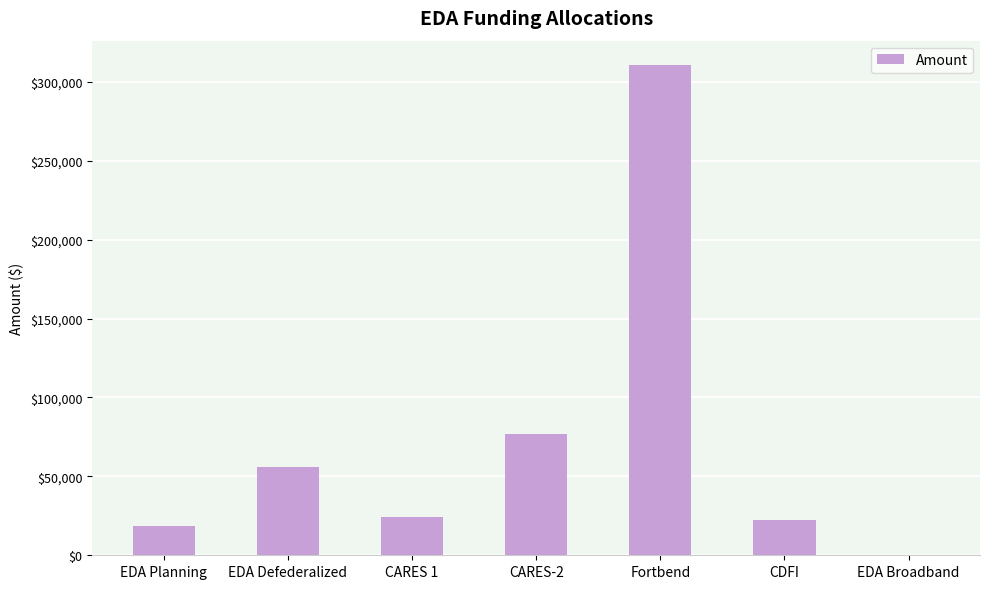

Reading right to left, list all the values displayed in this chart.

EDA Broadband=72.0	CDFI=22102.4	Fortbend=310497.5	CARES-2=76550.2	CARES 1=24454.0	EDA Defederalized=55664.3	EDA Planning=18669.8